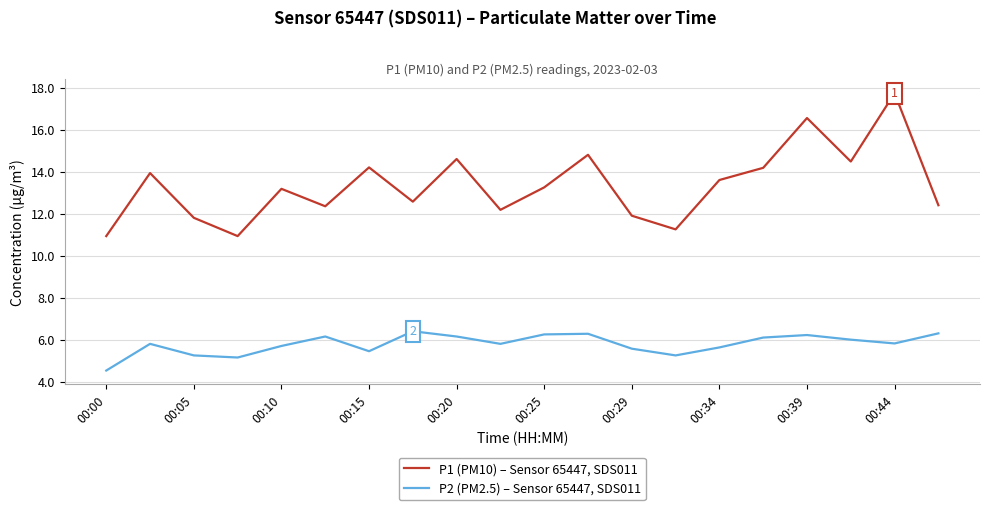

Which series has the largest total across all categories?

P1 (PM10) – Sensor 65447, SDS011